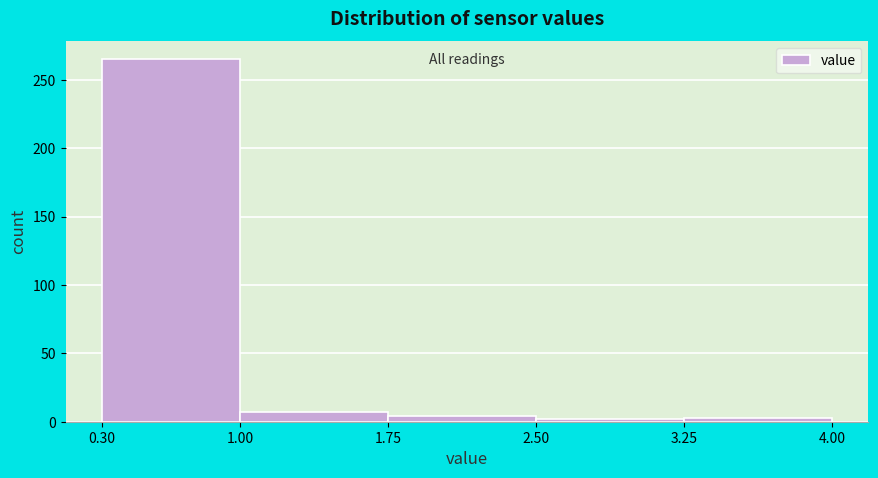

How tall is the bar that spans 0.30 to 1.00 on the x-axis? The values are not printed on the chart, so give them approximately, as read against the axis.

265